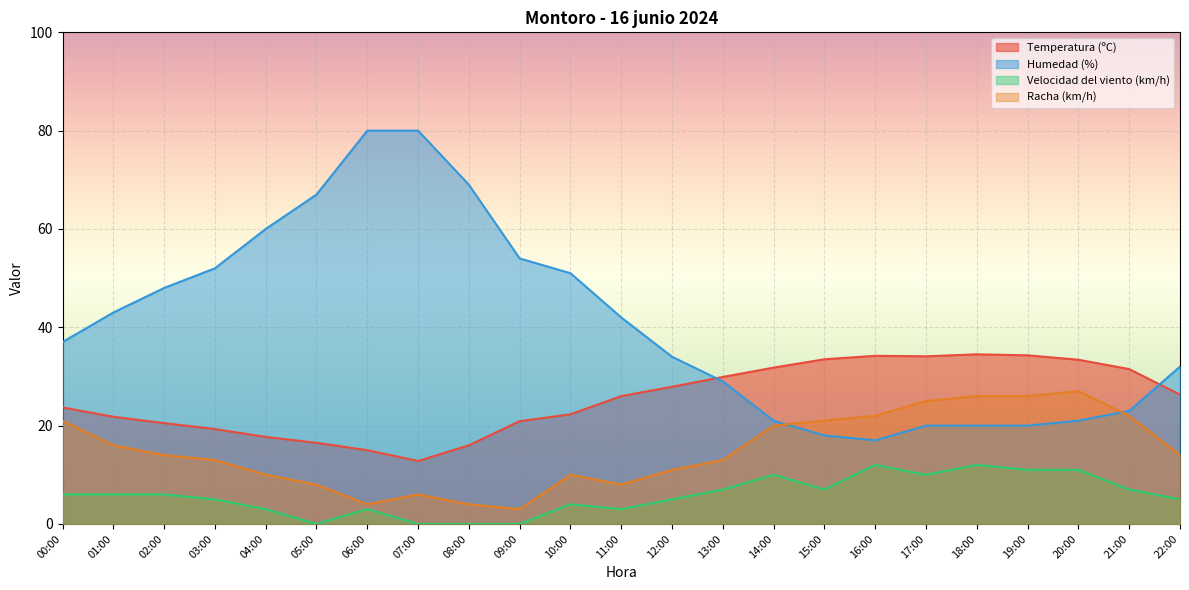

True or false: Velocidad del viento (km/h) and Humedad (%) intersect in this chart.

False